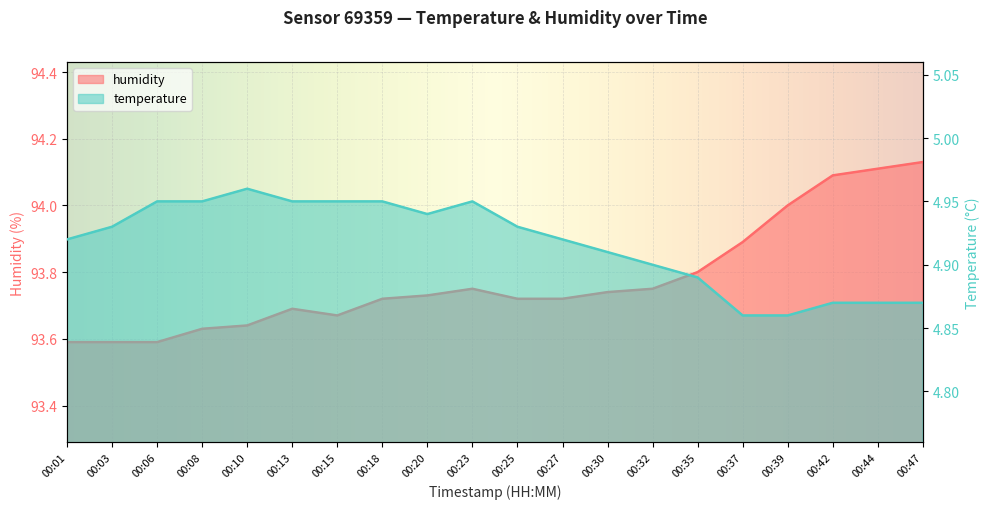

What are all the series names shown in the legend?

temperature, humidity